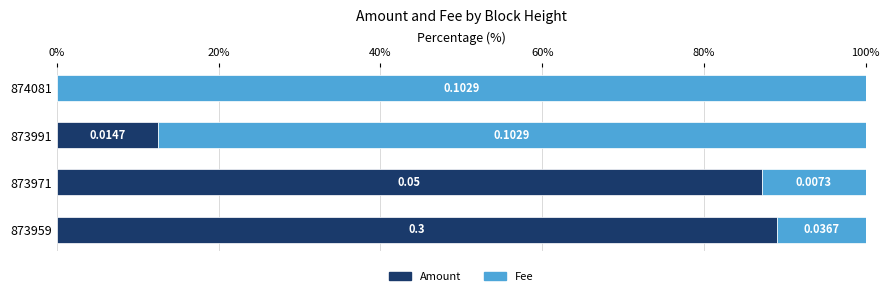

What is the sum of the Amount values at 874081 and 873959?

89.1